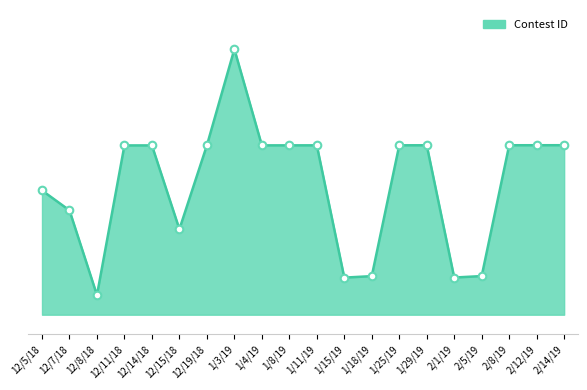

Which has a higher value, 12/5/18 or 12/7/18?

12/5/18